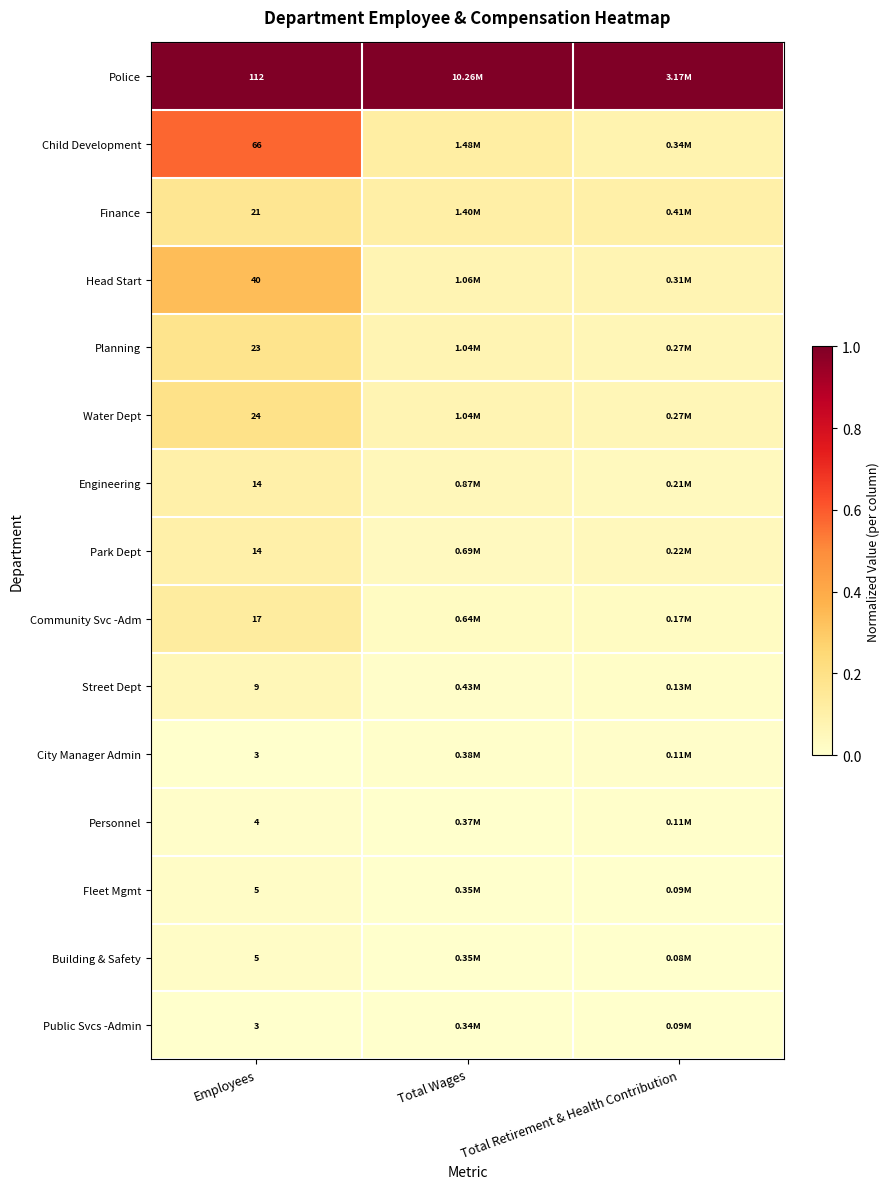

True or false: Public Svcs -Admin has a value of 0.0 at Employees.

False